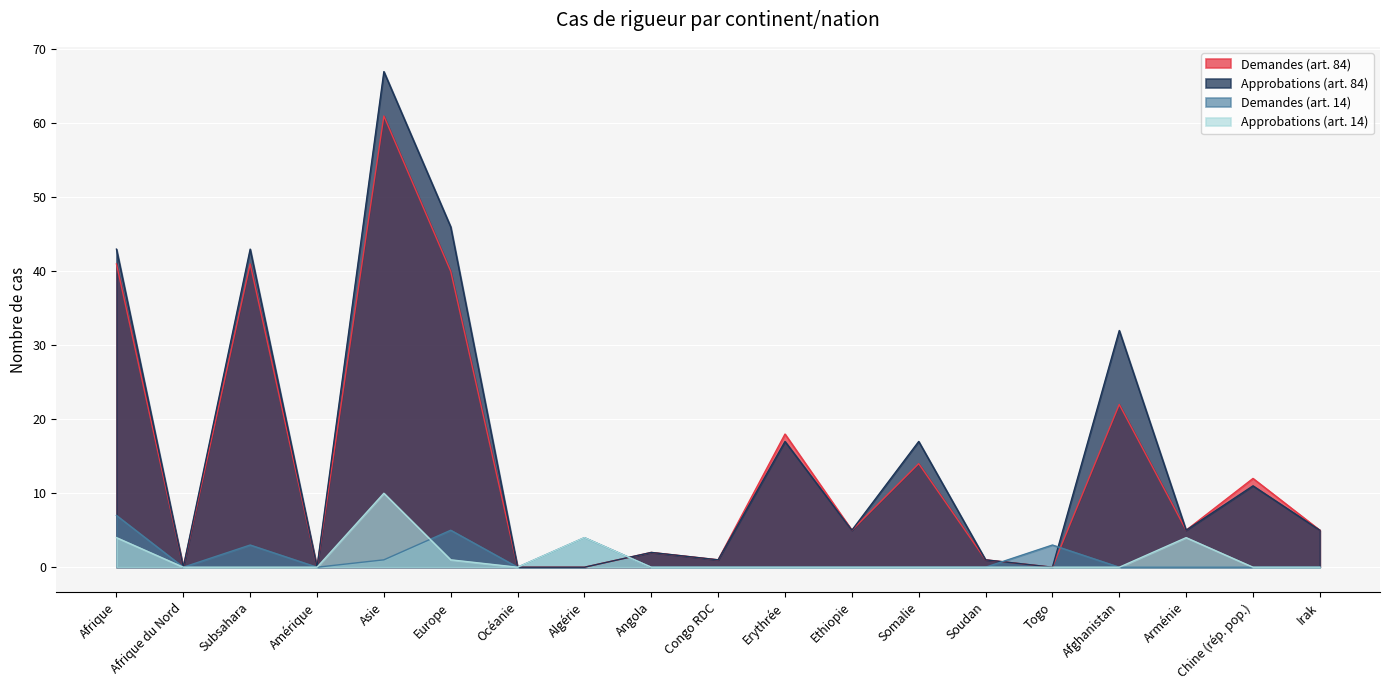

Between Europe and Afghanistan, which series saw the biggest shift?

Demandes (art. 84)